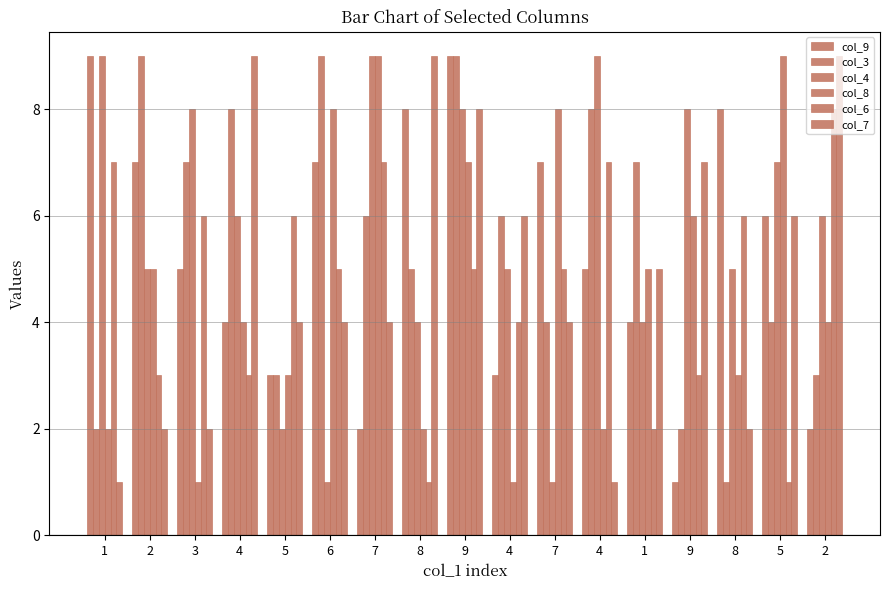

List the labels in order of col_9 value, largest first.

1, 9, 8, 8, 2, 6, 7, 5, 3, 4, 4, 1, 5, 4, 7, 2, 9